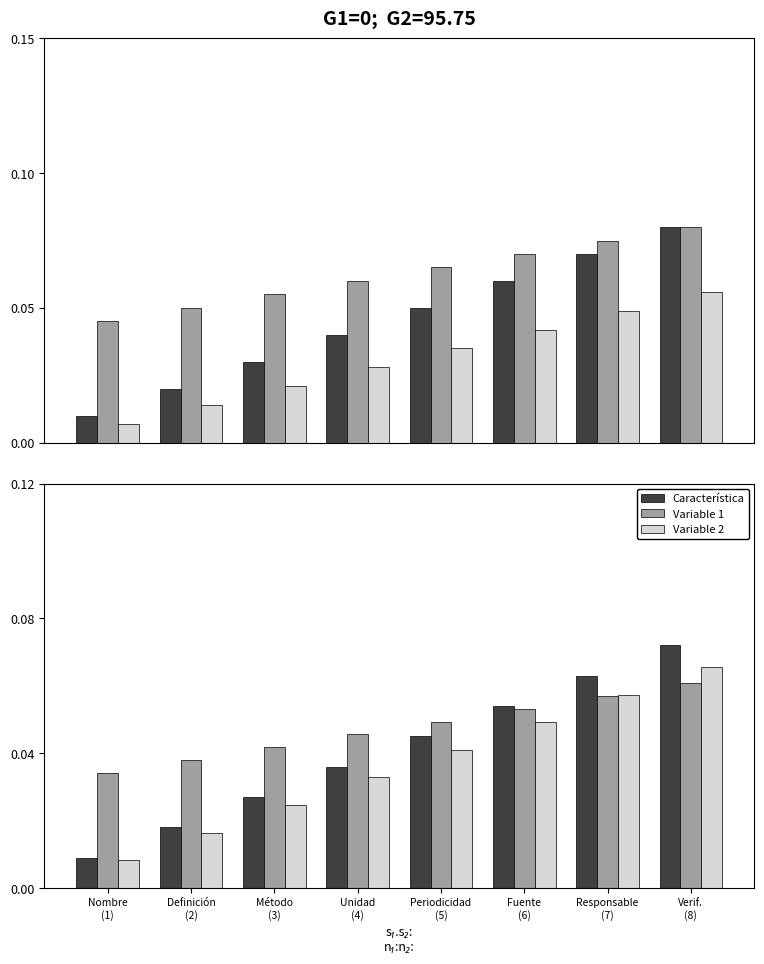

Which has a higher value, Responsable
(7) or Verif.
(8)?

Verif.
(8)